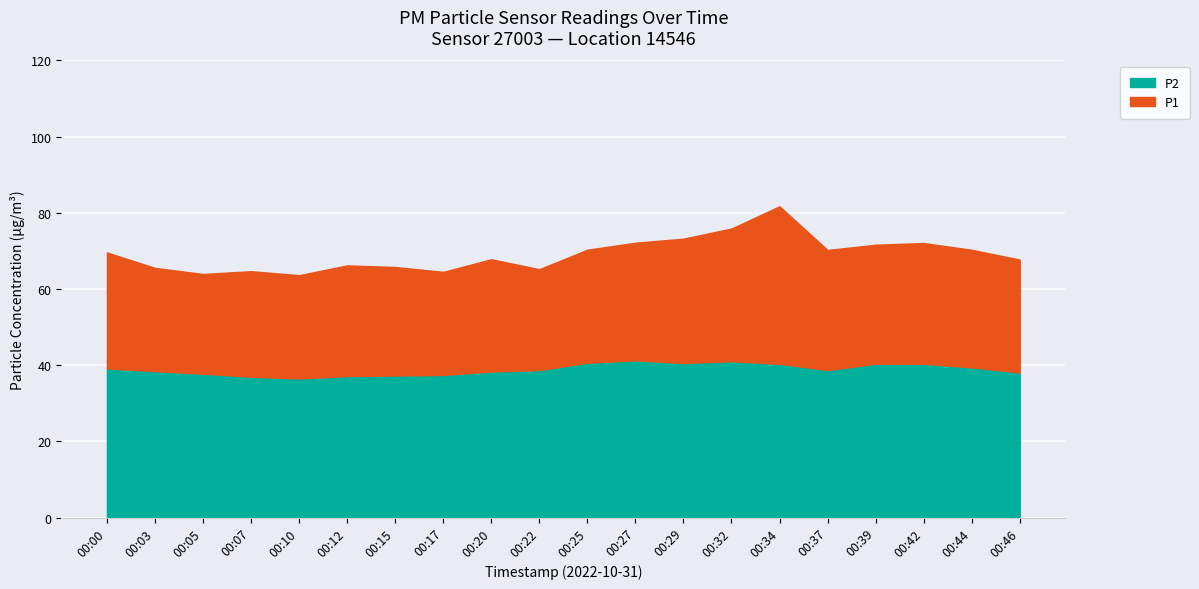

What is the value of the P1 point at the 20th from the left?

67.7